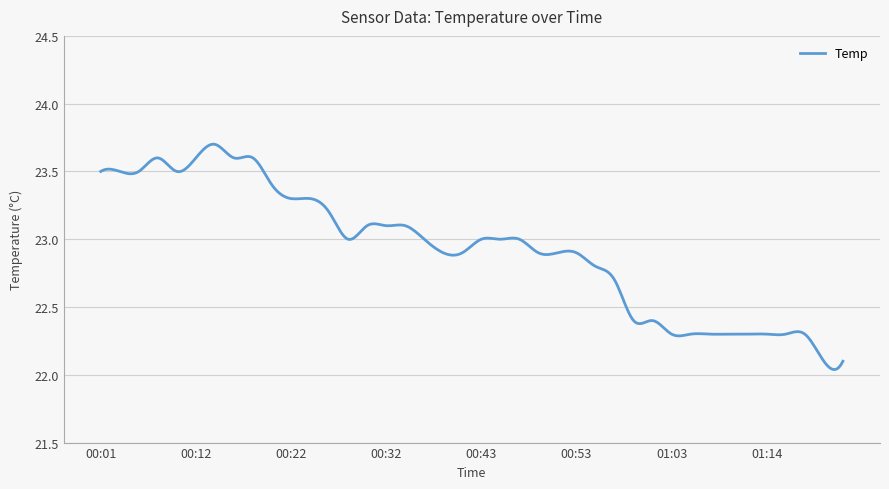

What is the difference between the maximum and minimum values?

1.7